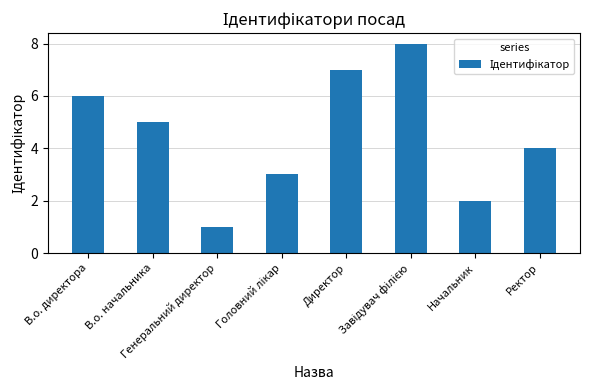

What is the greatest value displayed?

8